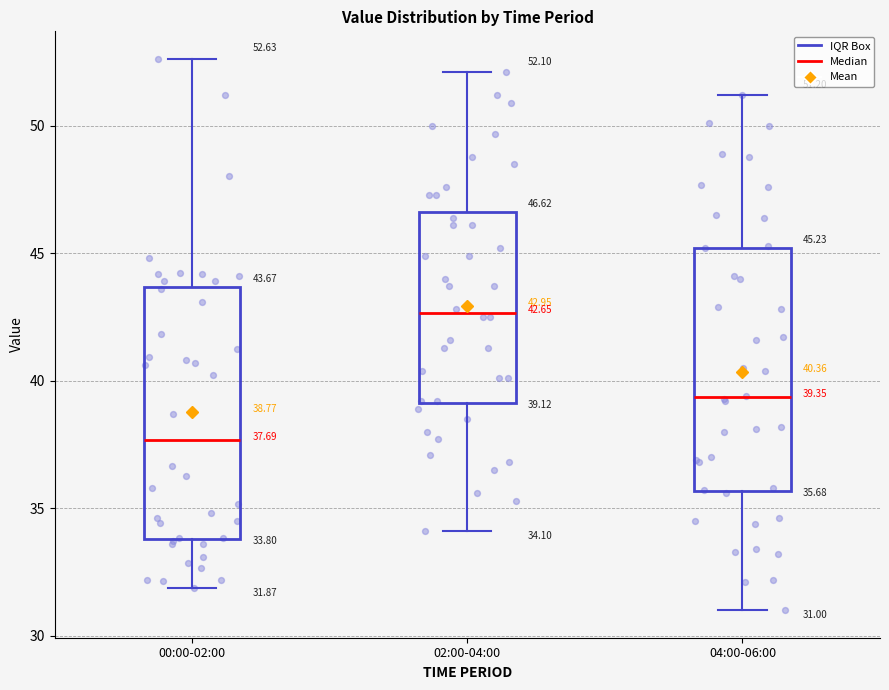

Which box has the lowest median line?

00:00-02:00